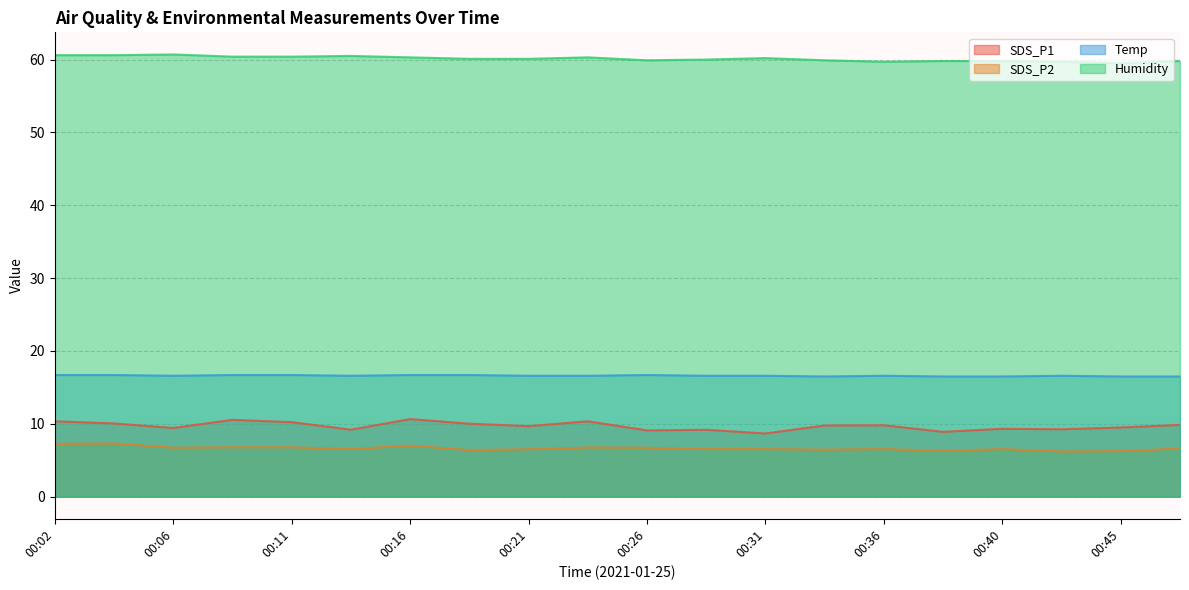

List the series in order of their peak value, lowest first.

SDS_P2, SDS_P1, Temp, Humidity